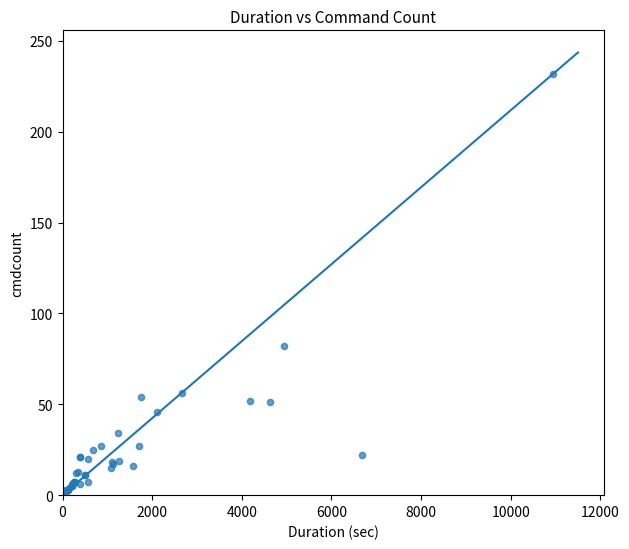

What Y value in the scatter plot is closest to 117?

82